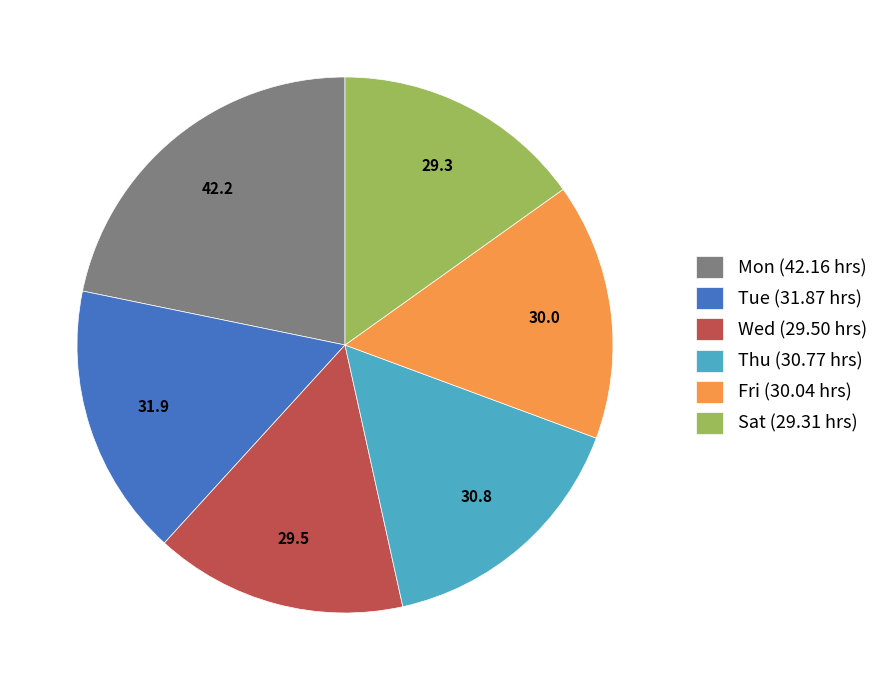

Is Tue (31.87 hrs) the majority of the pie?

No